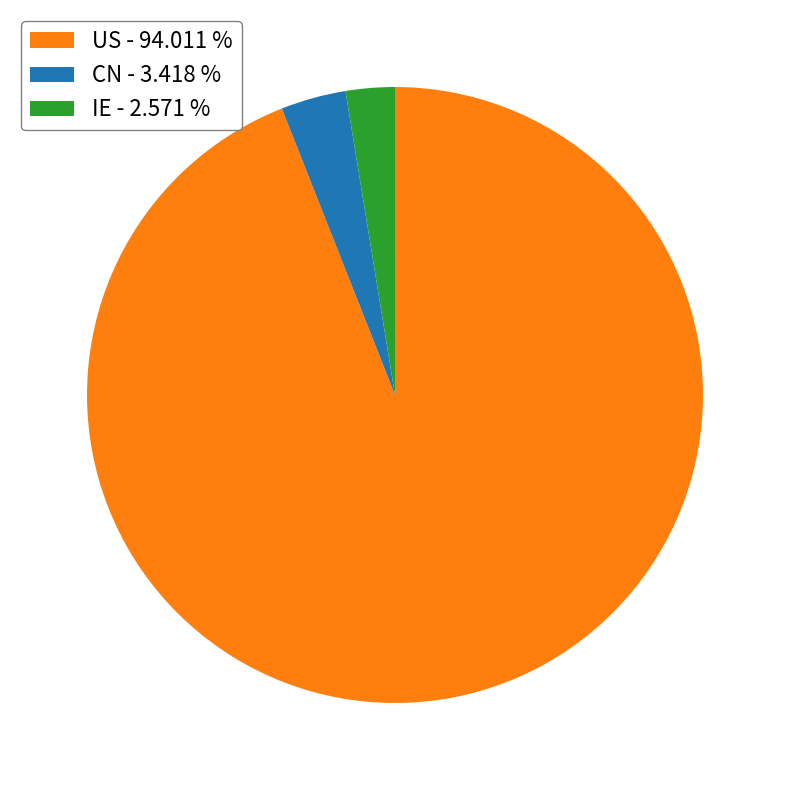

Is the sum of US - 94.011 % and CN - 3.418 % greater than half?

Yes